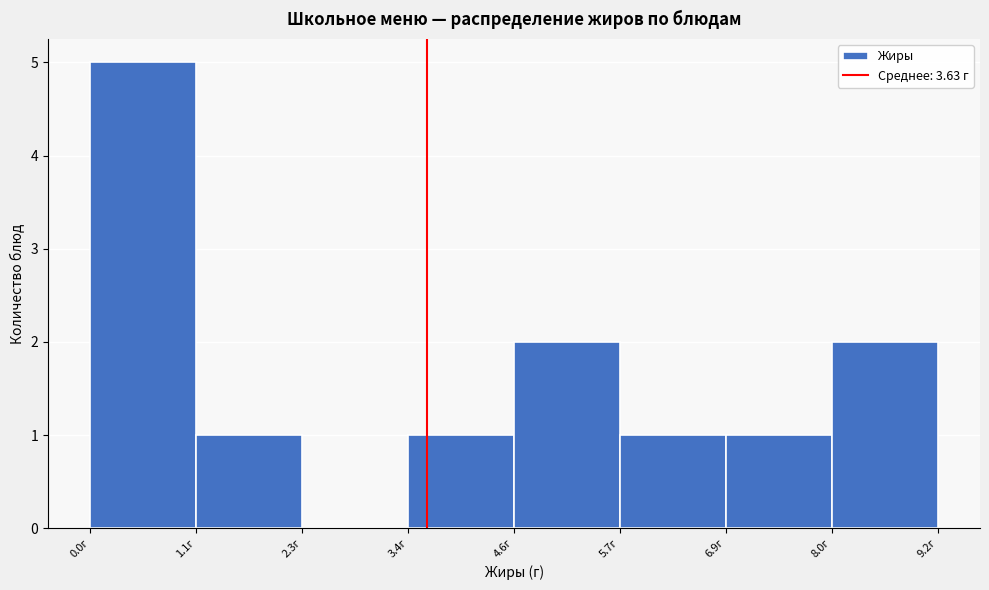

Reading left to right, list every bar in this chart as the range it spans on the x-axis followed by its height. Neither the bar edges nor the heights are printed on the chart, so give them approximately, as read against the axes.

0.0 to 1.2: 5
1.2 to 2.2: 1
2.2 to 3.4: 0
3.4 to 4.6: 1
4.6 to 5.8: 2
5.8 to 6.8: 1
6.8 to 8.0: 1
8.0 to 9.2: 2